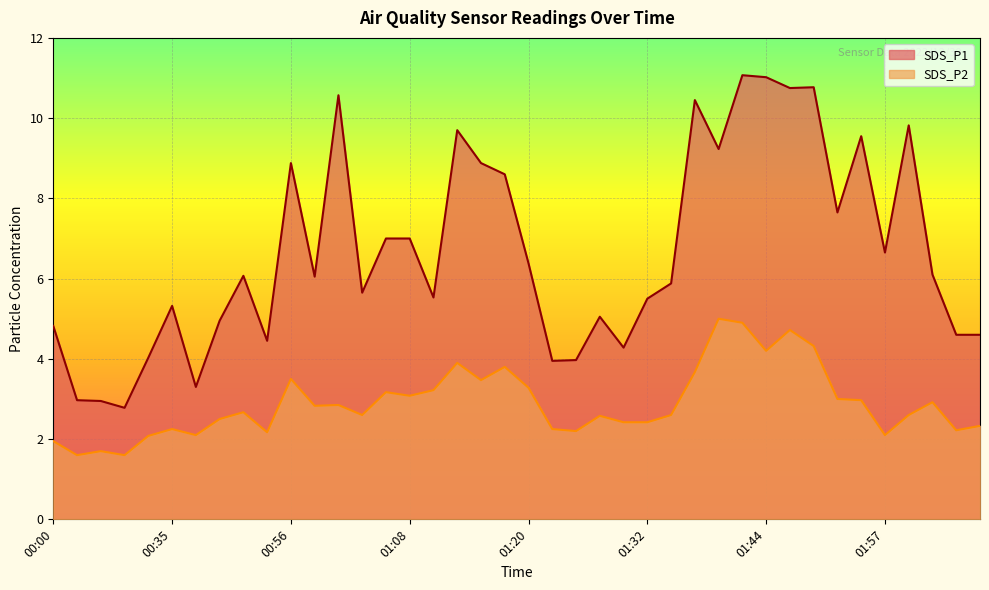

Where is SDS_P1 nearest to the value 6?

00:58